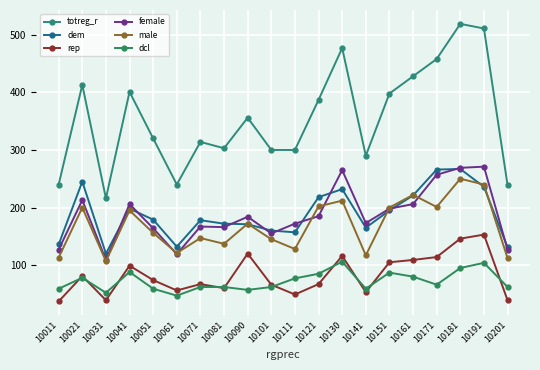

What is the sum of all dem values?

3779